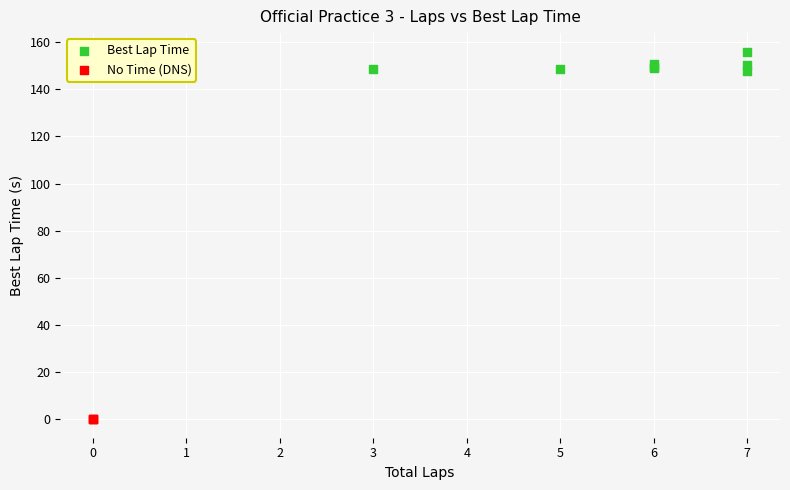

Which series reaches the minimum Y coordinate?

No Time (DNS)